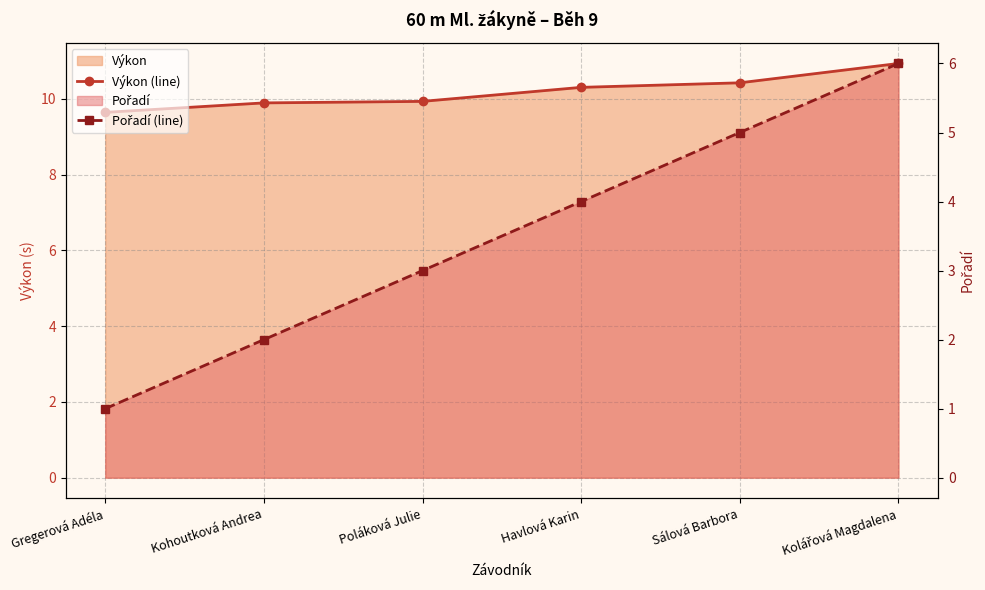

What is the value of the Výkon (line) point at the 1st from the left?

9.6